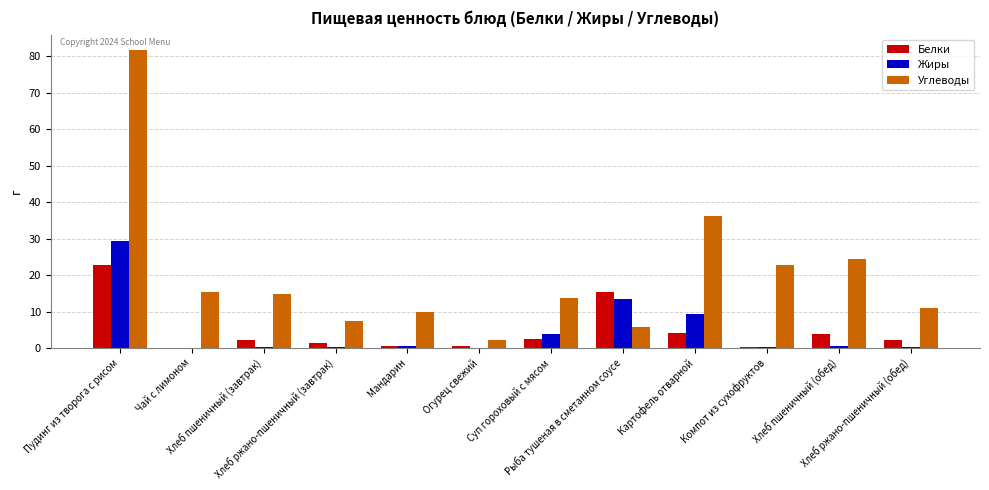

What is the average value of the Углеводы series?

20.4